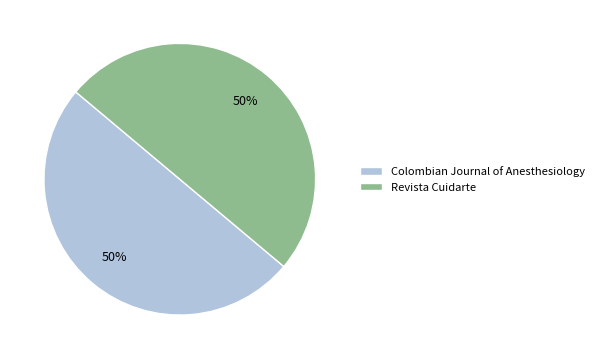

How many slices are in this pie chart?

2